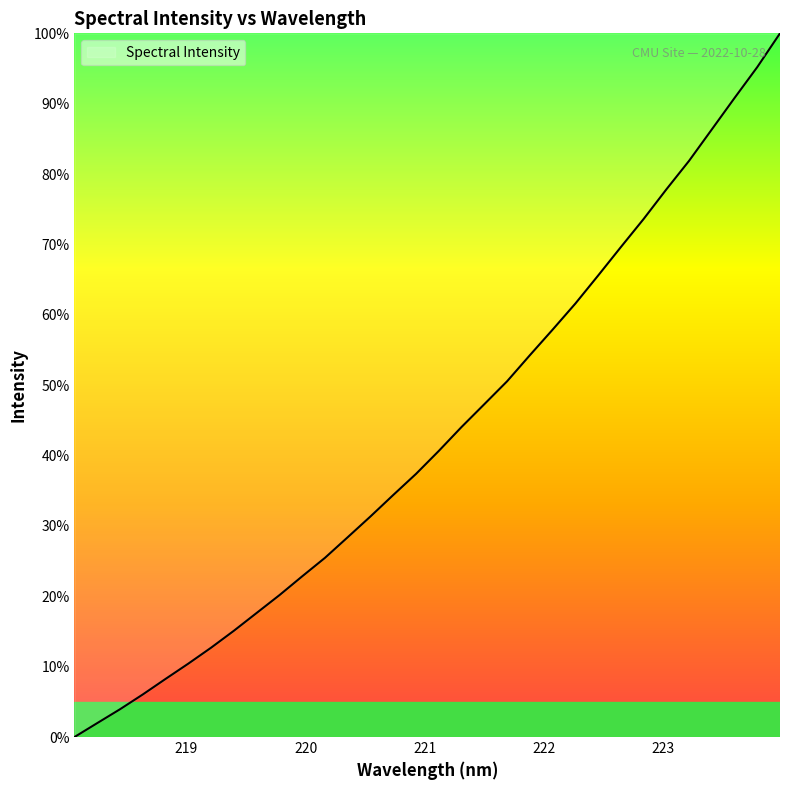

What is the difference between the maximum and minimum values?

100.0